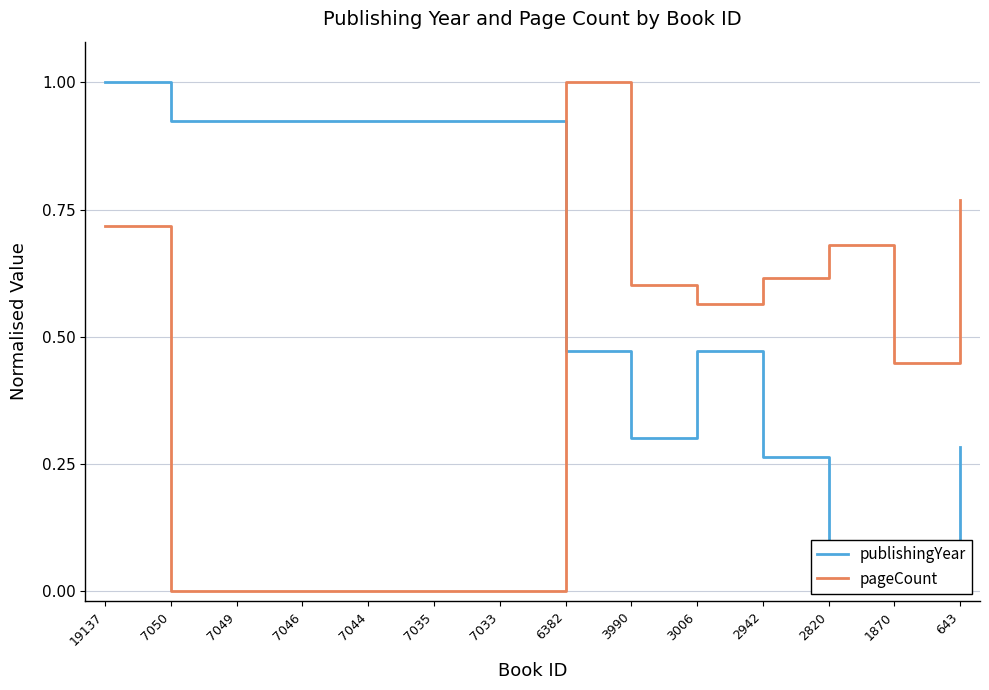

Which category has the highest value in the pageCount series?

6382